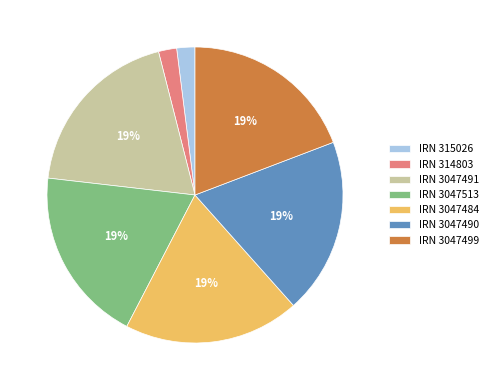

What percentage is the IRN 3047490 slice, to the nearest percent?

19%